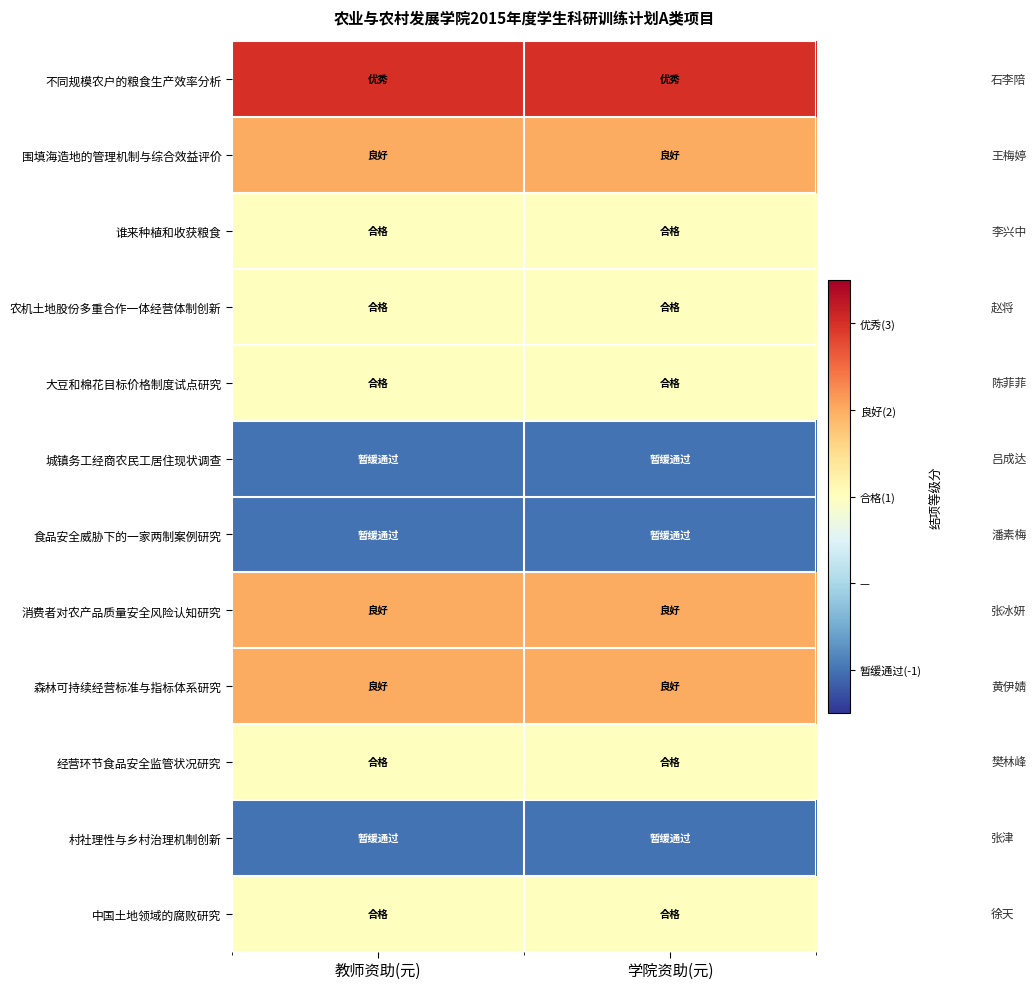

At how many categories does at least one series exceed 0?

2